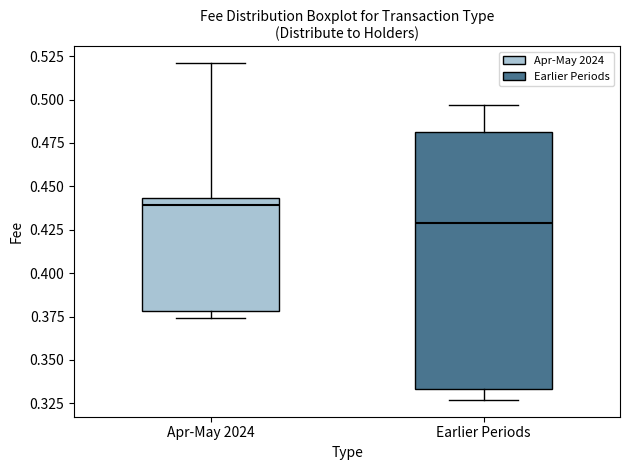

Which box has the highest median line?

Apr-May 2024